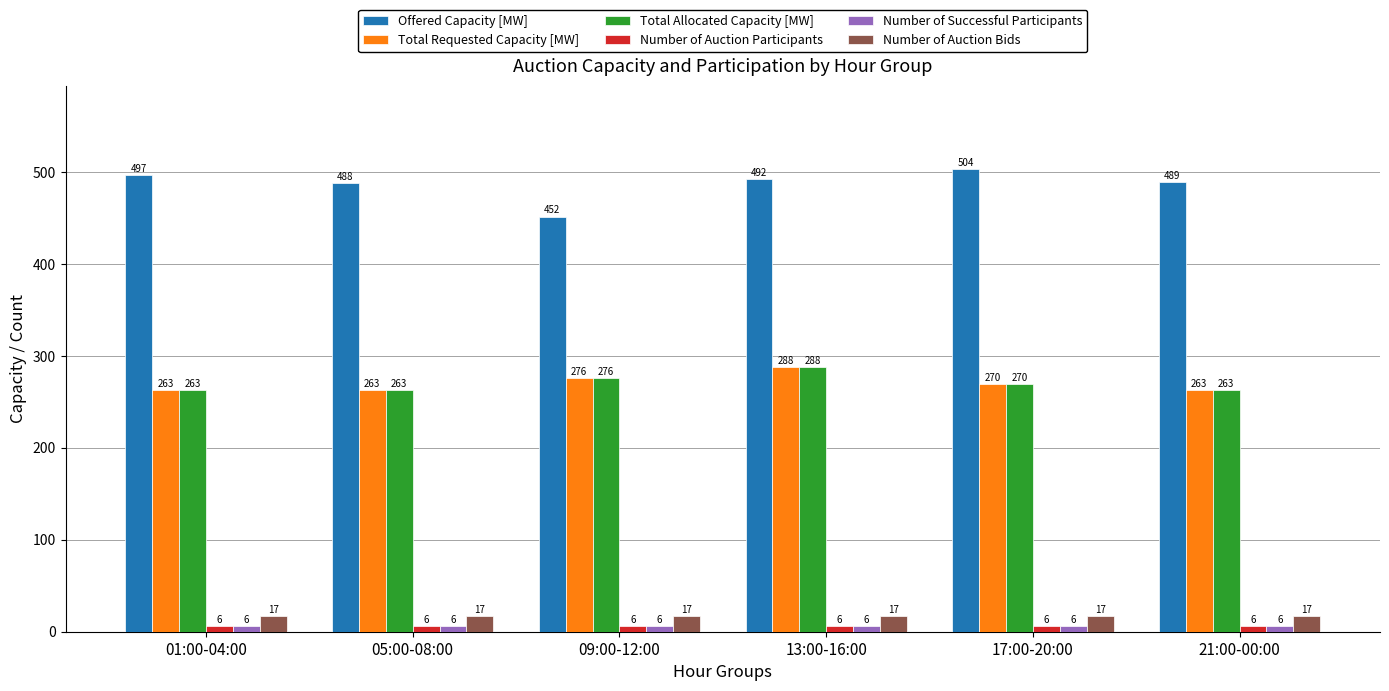

What is the sum of the Number of Successful Participants values at 01:00-04:00 and 13:00-16:00?

12.0